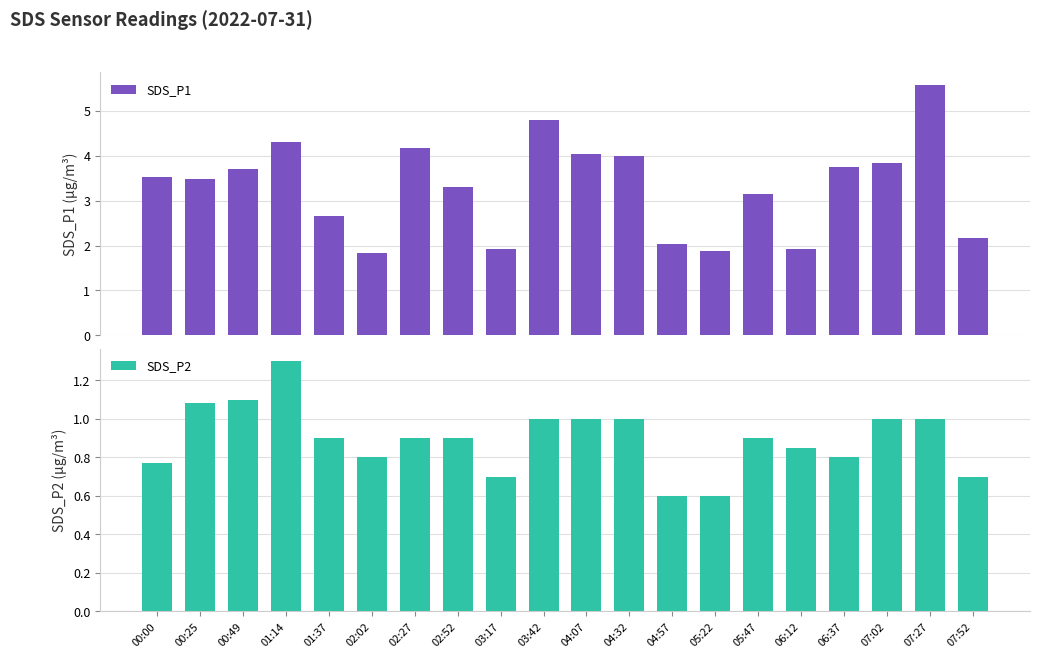

List the series in order of their overall mean, highest first.

SDS_P1, SDS_P2